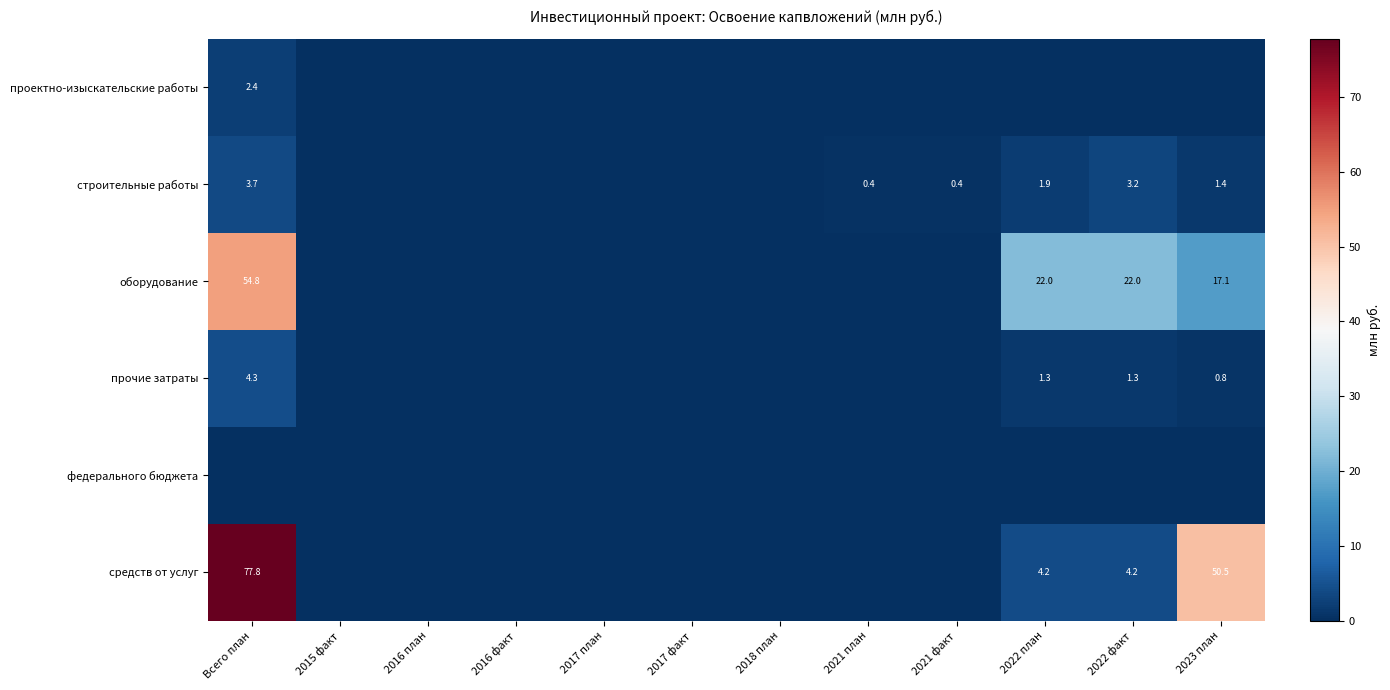

The value of средств от услуг at Всего план is 128.5. True or false?

False